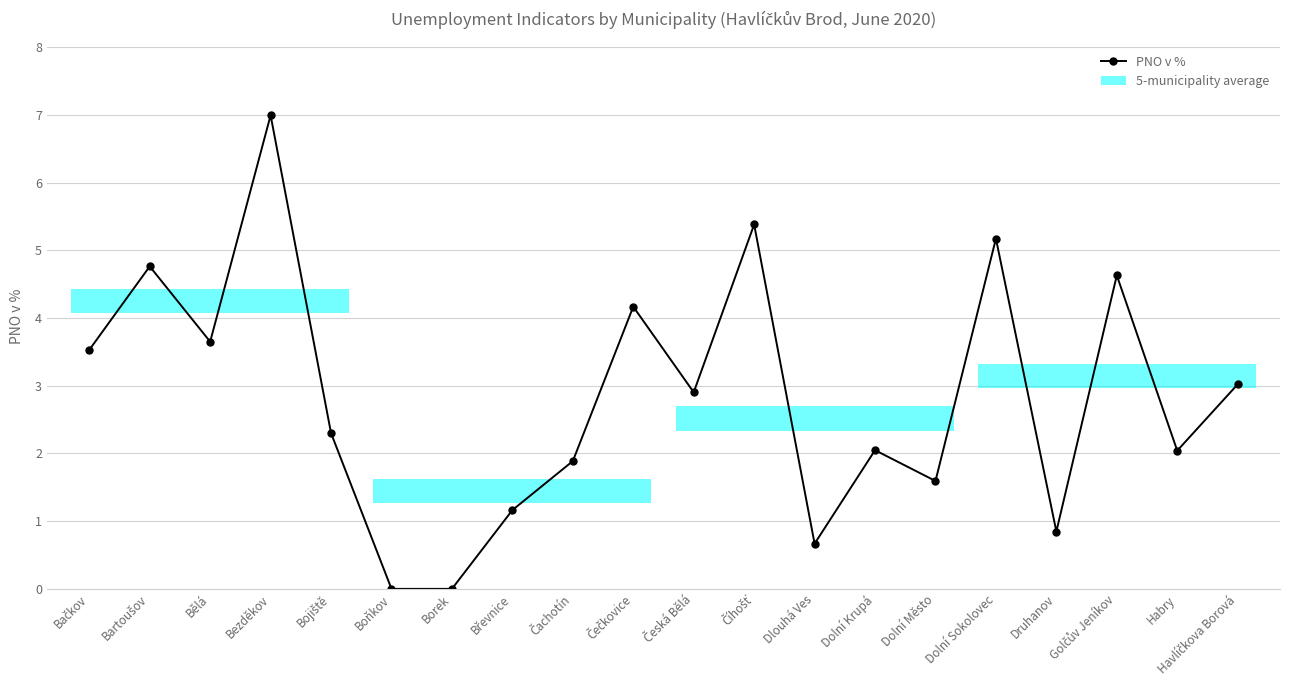

What is the greatest value displayed?

7.0